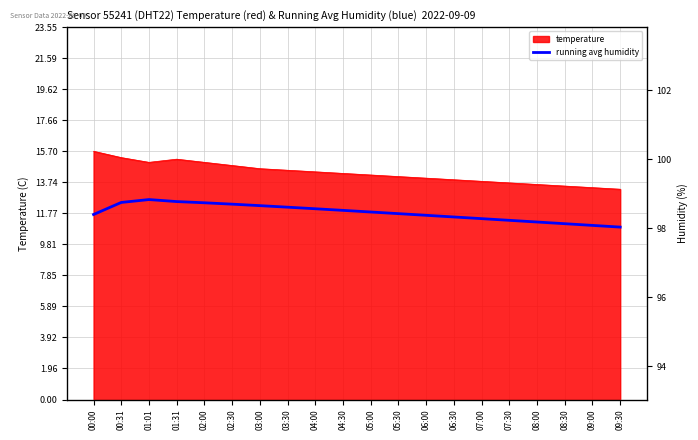

True or false: the data shows 98.8 at 01:31.

True